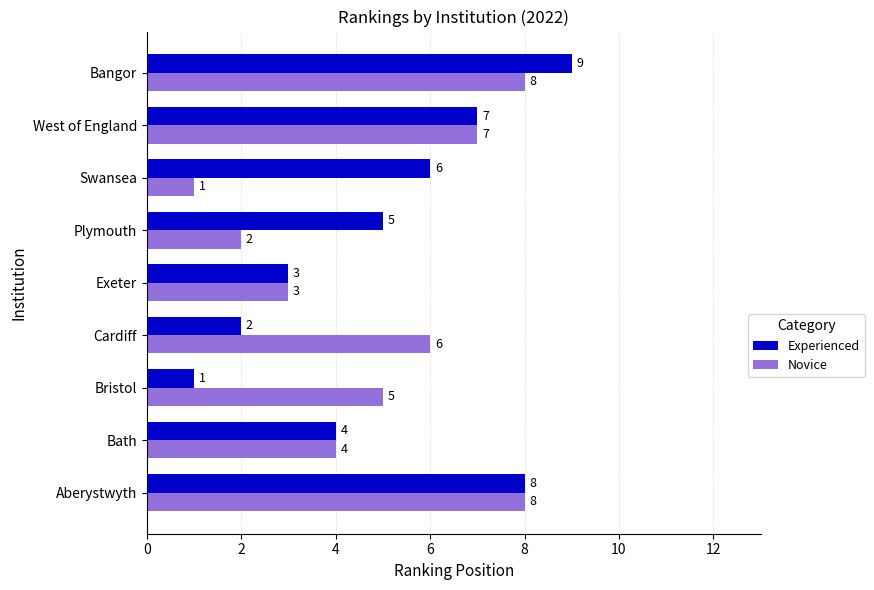

True or false: Novice has a value of 1 at Swansea.

True